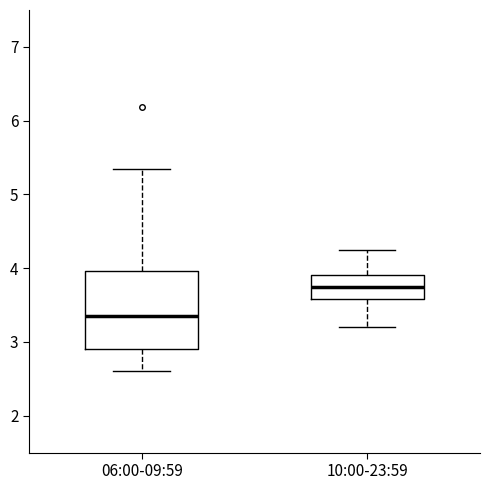

Which box has the highest median line?

10:00-23:59